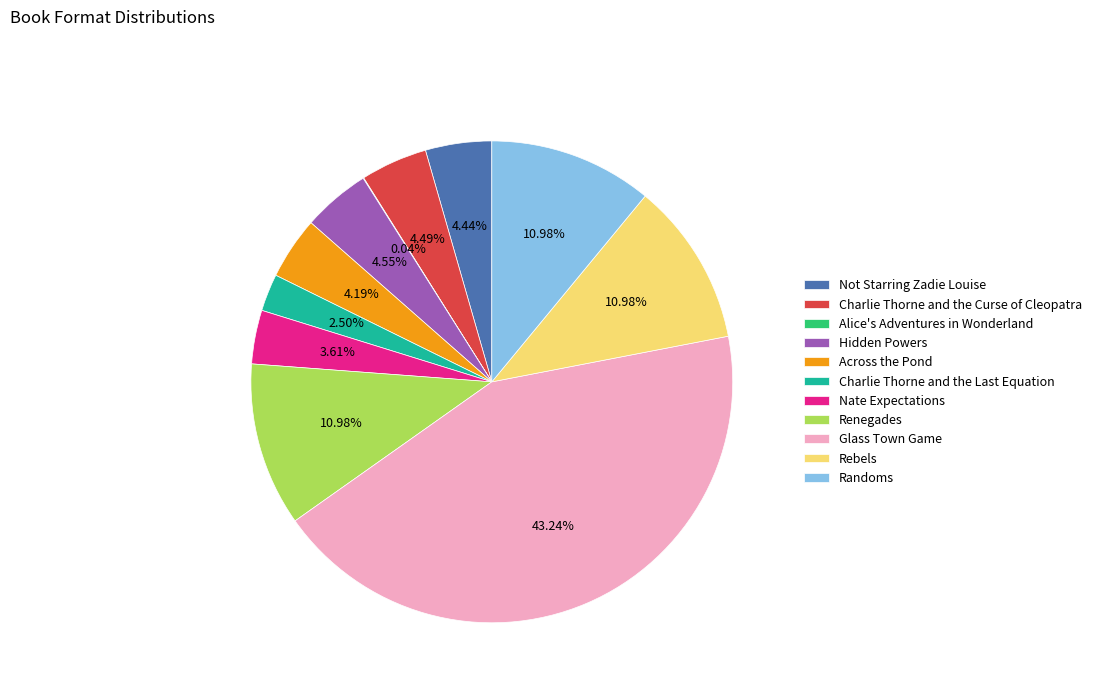

Is there any slice that represents more than half of the pie?

No